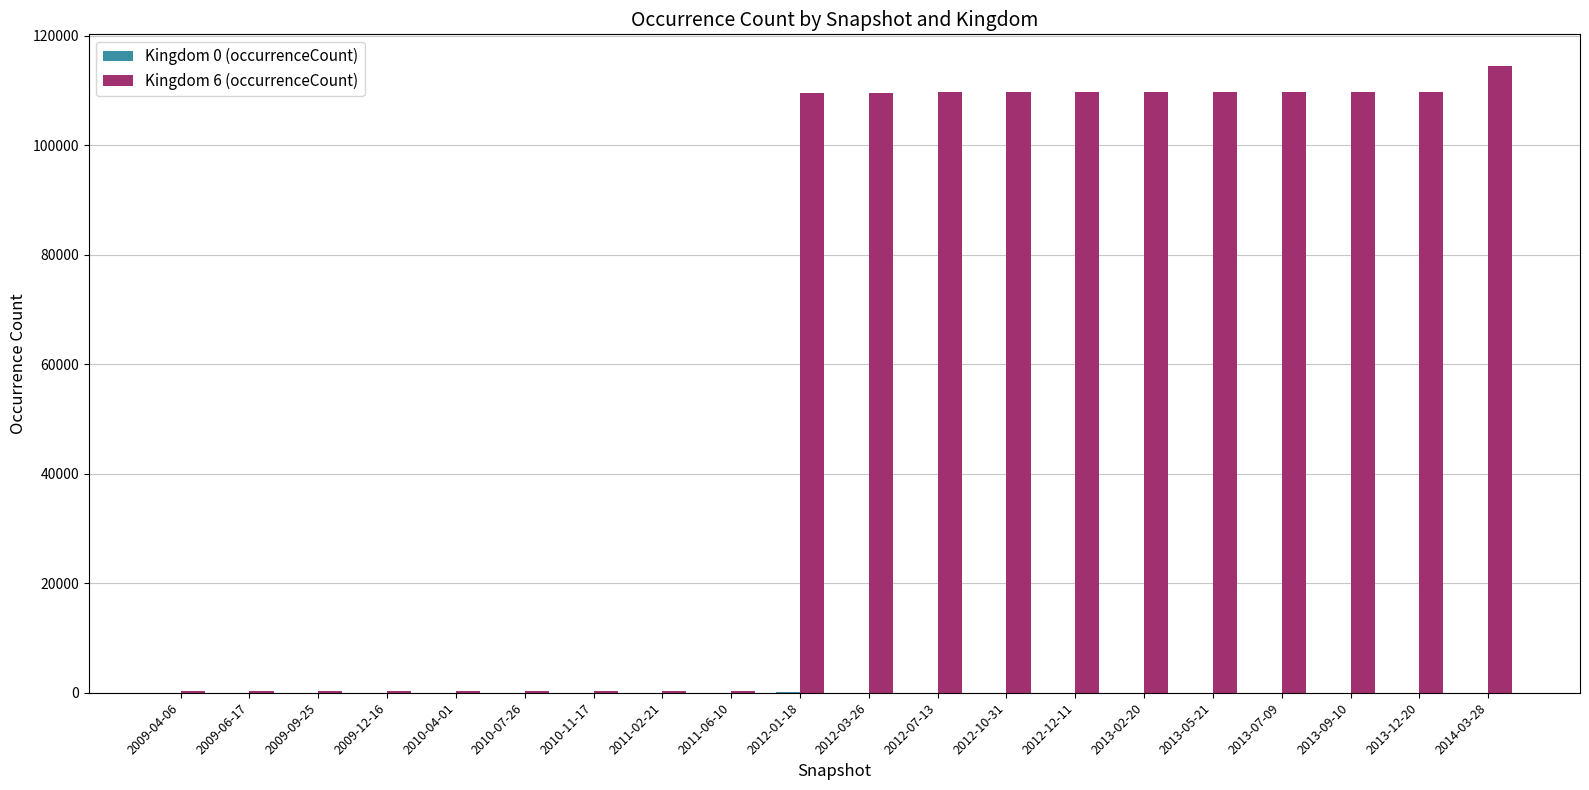

Which category has the highest value in the Kingdom 6 (occurrenceCount) series?

2014-03-28